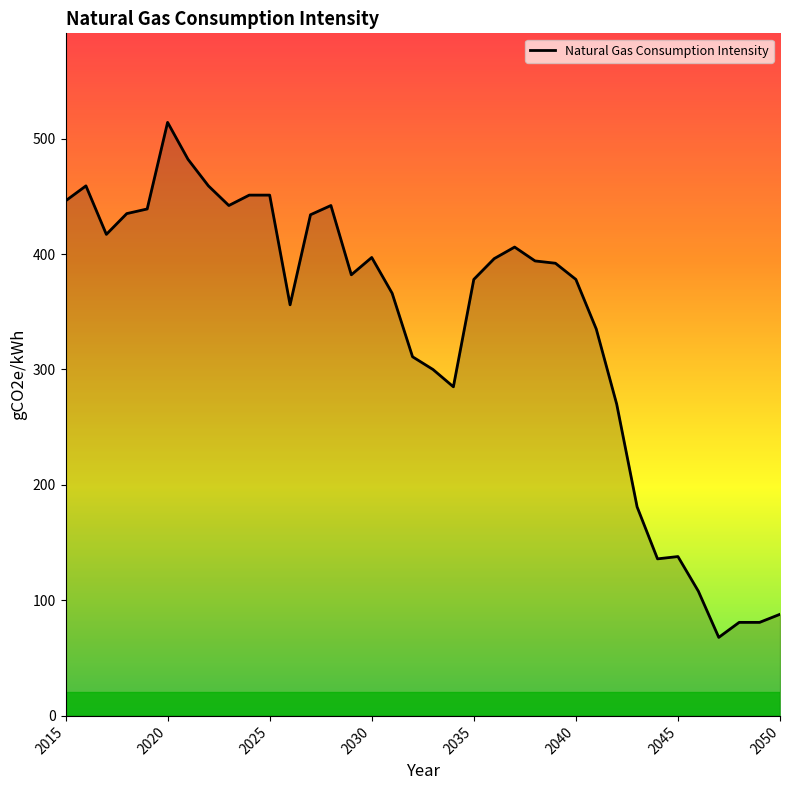

What is the minimum value shown in the chart?

68